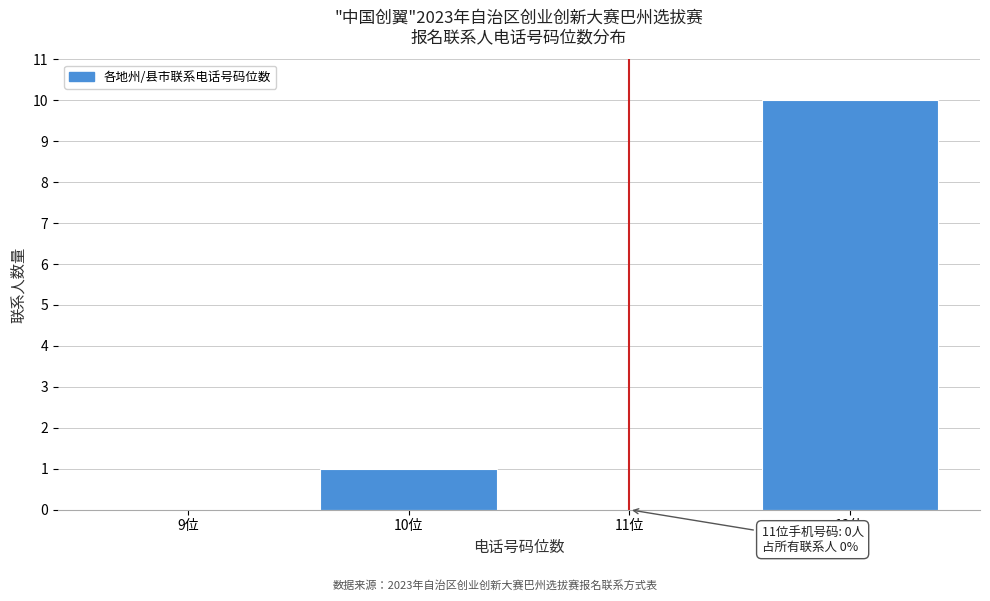

Reading right to left, extract all data points from this chart.

12位=10	11位=0	10位=1	9位=0